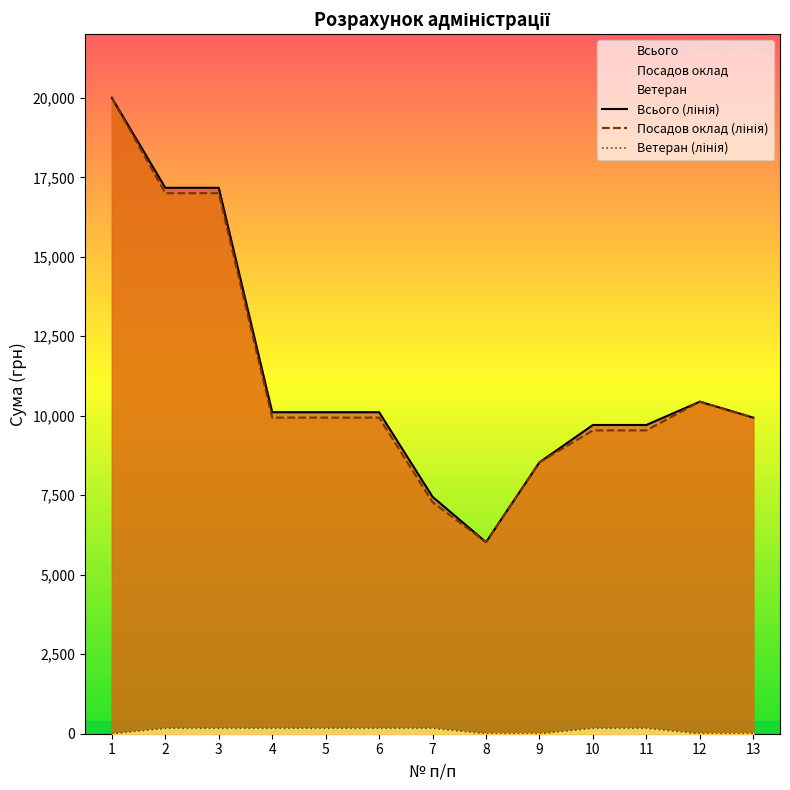

Is it true that Посадов оклад (лінія) equals 17000.0 at 2?

True